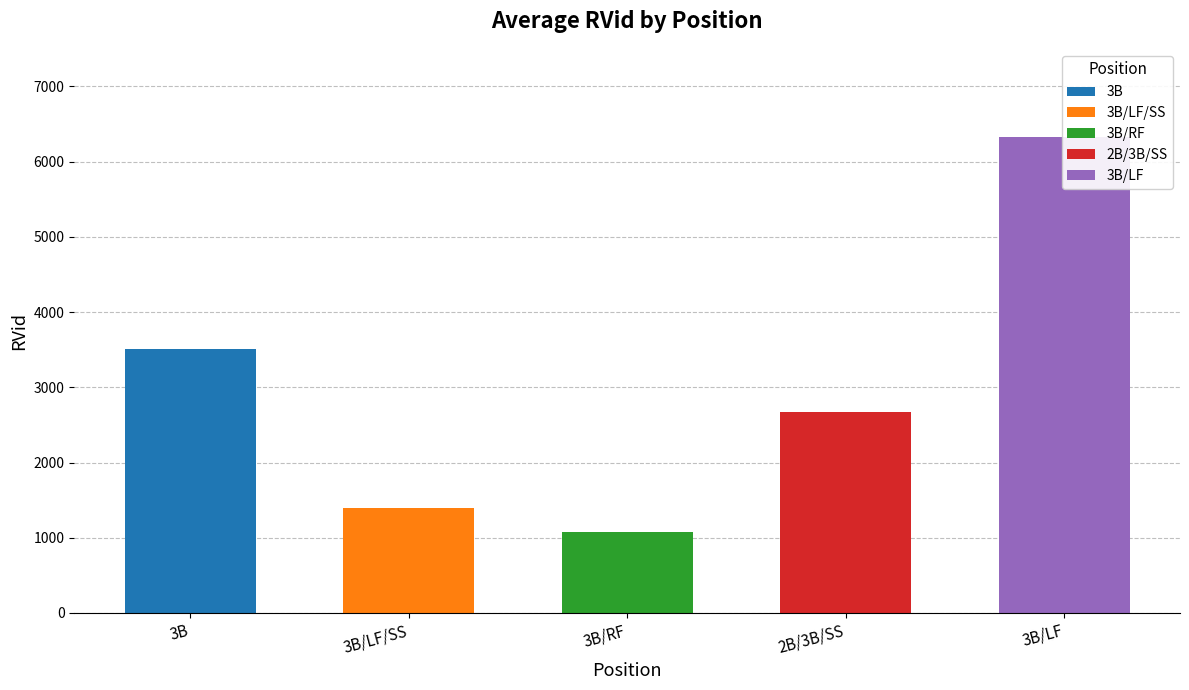

Read the value at 3B, to the nearest 50.

3500